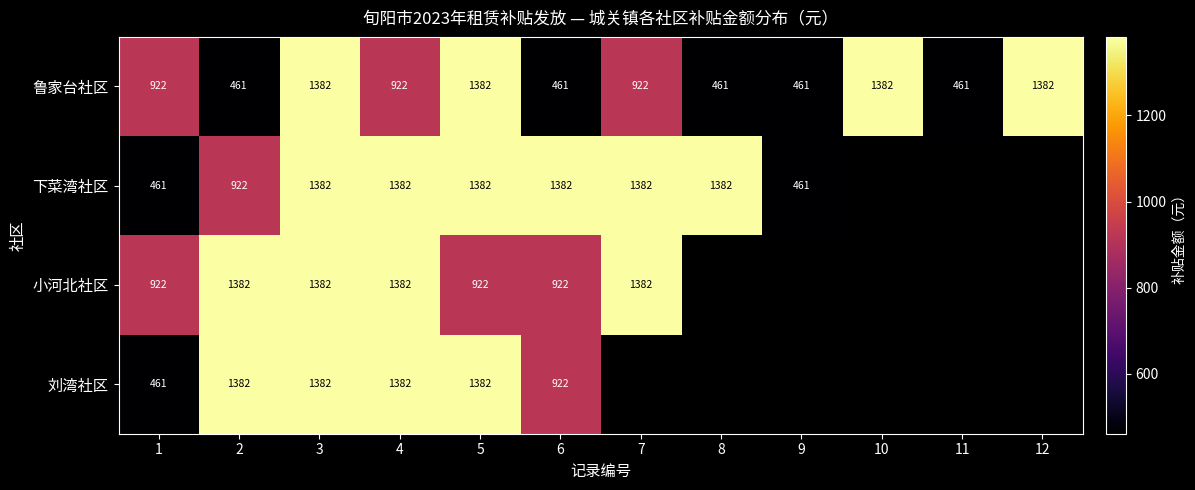

What is the minimum value shown in the chart?

460.8